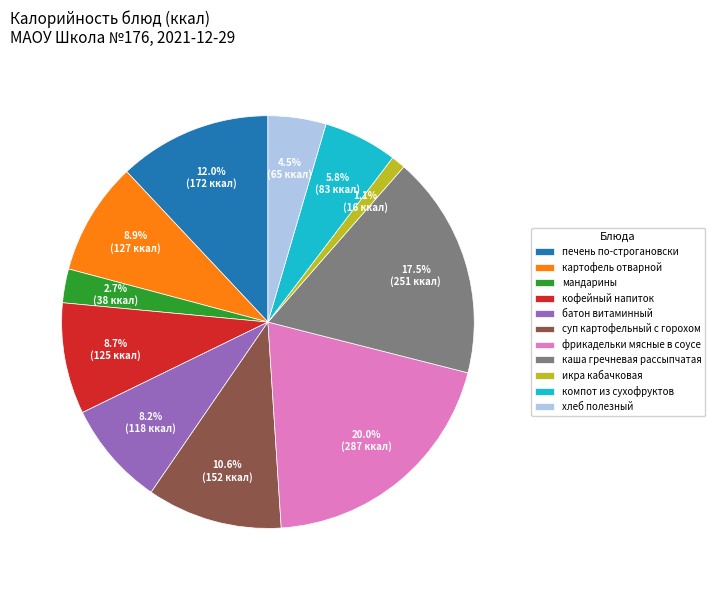

To the nearest percent, what is the difference between the фрикадельки мясные в соусе and суп картофельный с горохом slice percentages?

9%